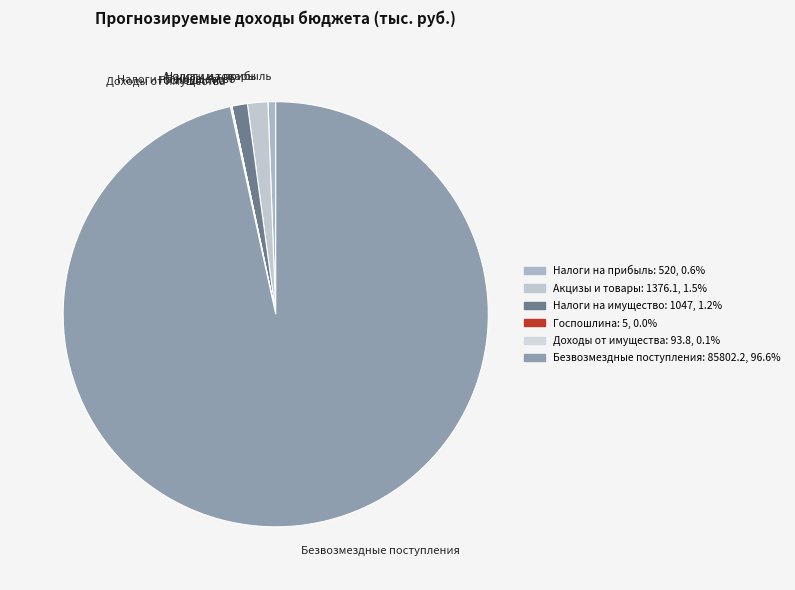

Is the sum of Налоги на прибыль and Безвозмездные поступления greater than half?

Yes